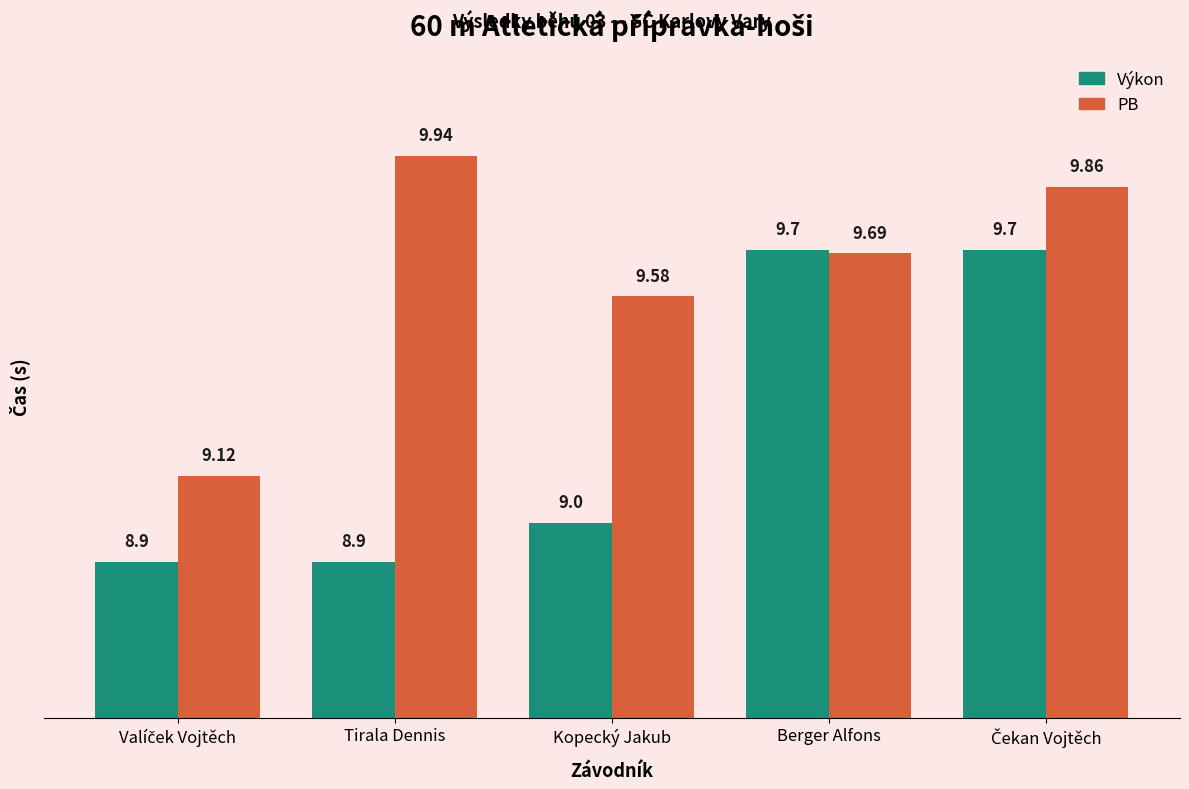

What is the sum of all Výkon values?

46.2